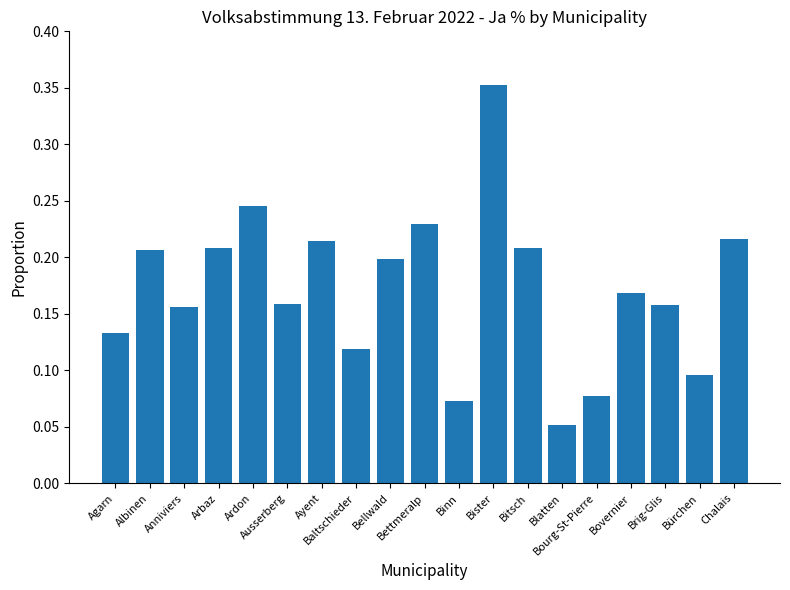

Which category has the lowest value across all series?

Blatten